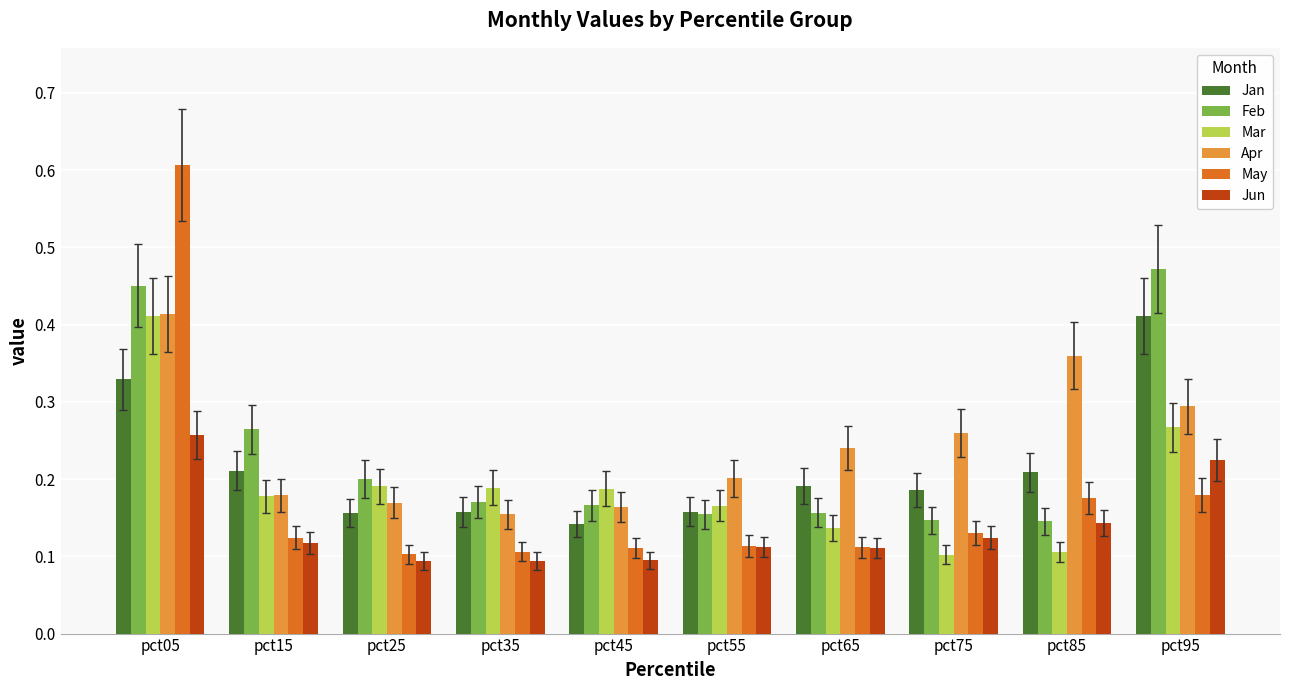

What is the sum of all Jan values?

2.1